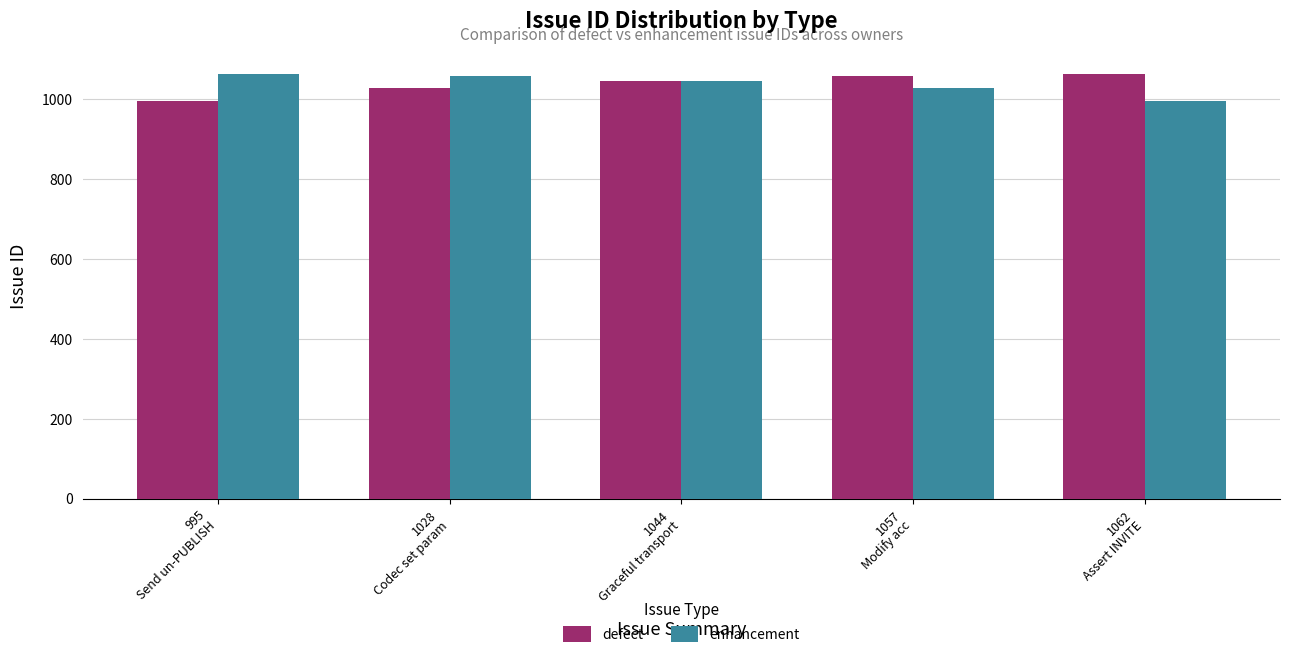

What is the maximum value for defect?

1062